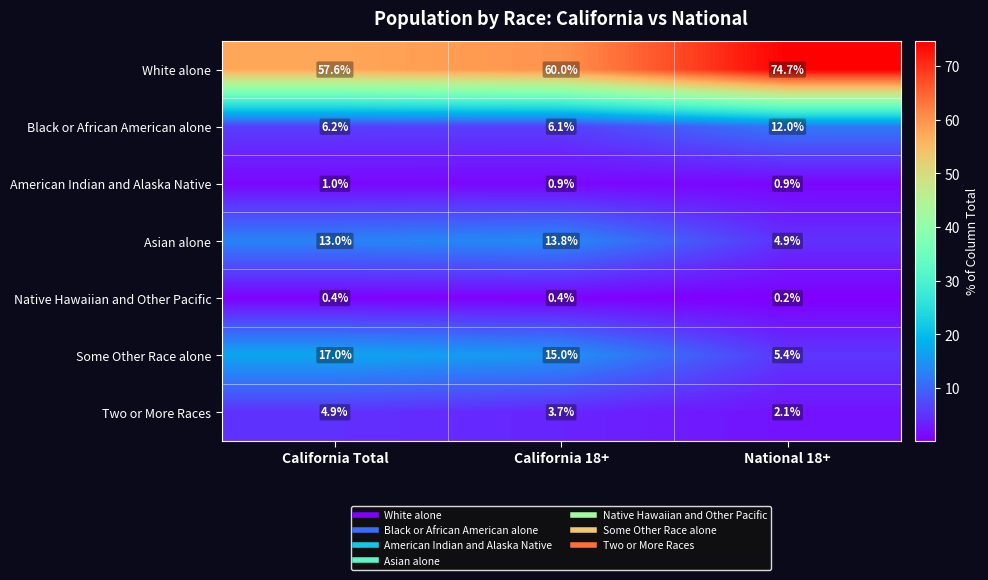

What is the difference between the White alone values at California 18+ and National 18+?

14.7